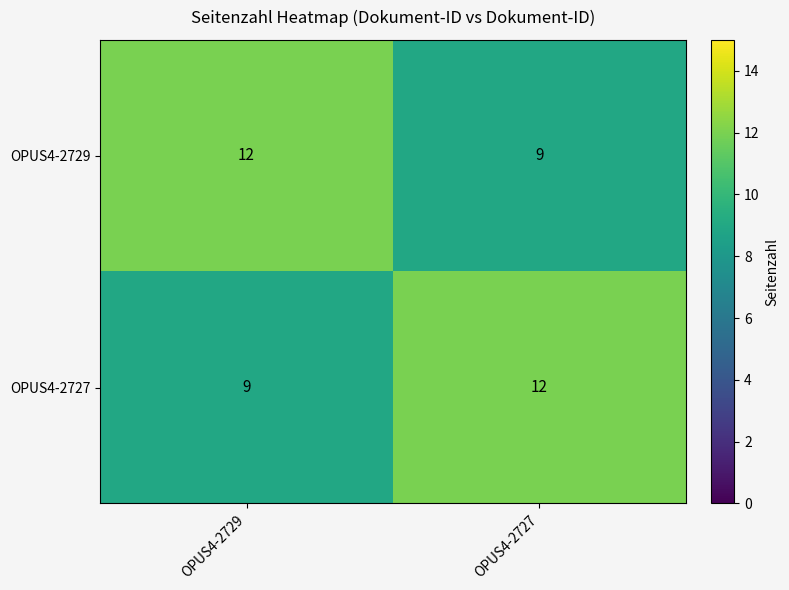

What is the greatest value displayed?

12